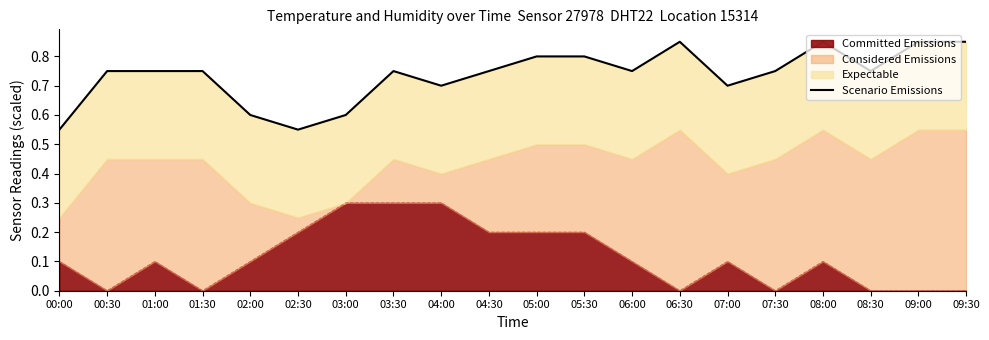

The value at 05:30 is 0.8. True or false?

True